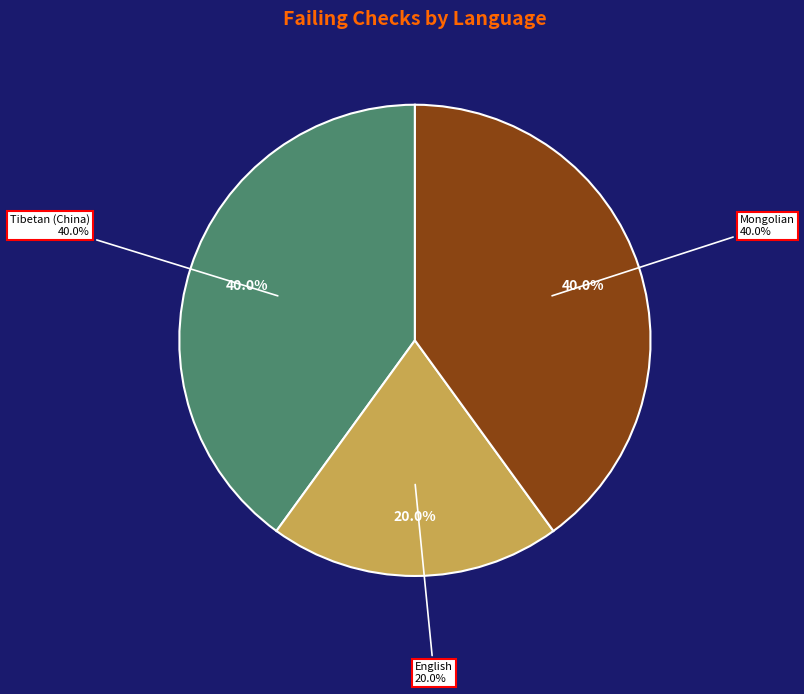

To the nearest percent, what percentage of the pie is Tibetan (China)?

40%